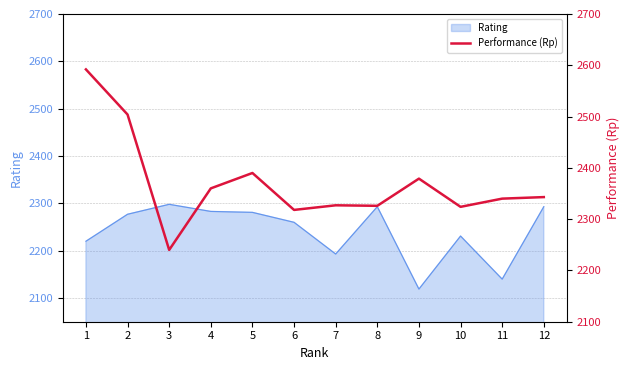

Is it true that the value at 4 is 3768?

False